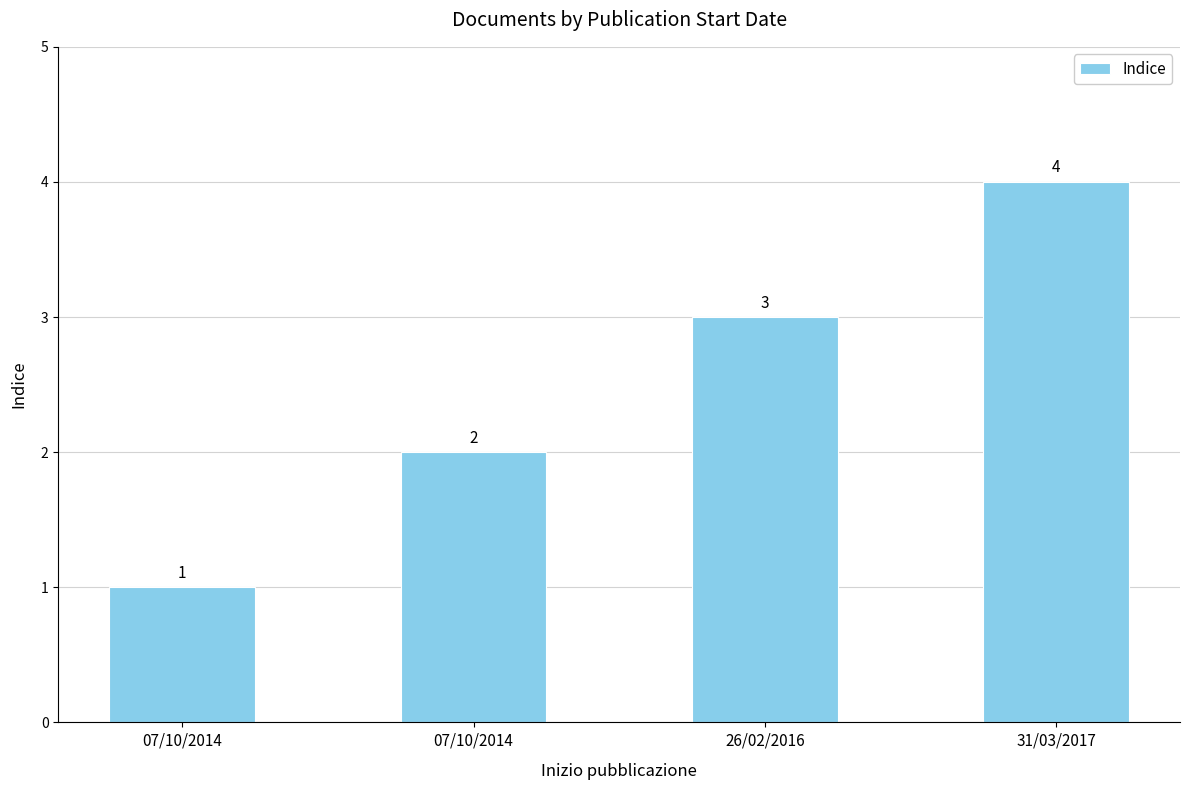

How many bars are there in total?

4